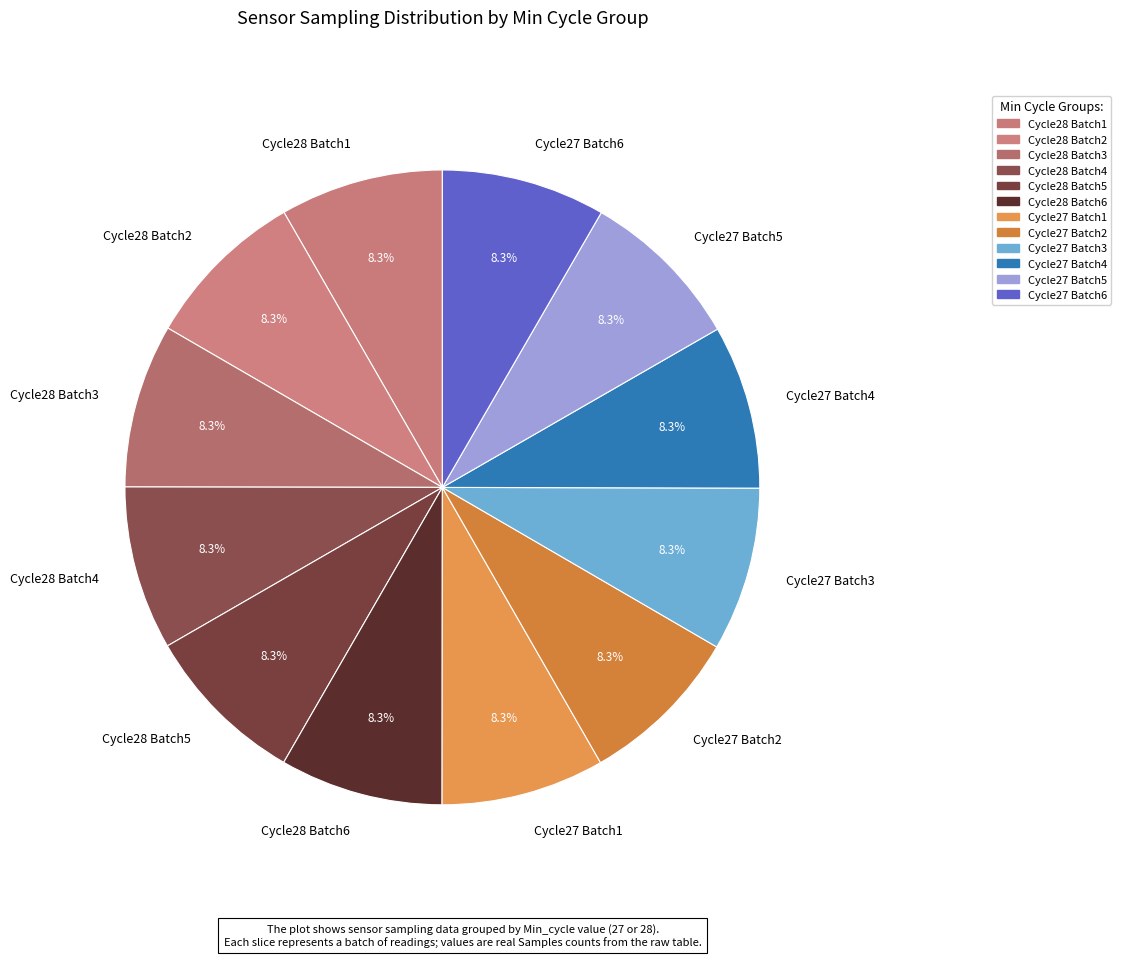

Is there any slice that represents more than half of the pie?

No